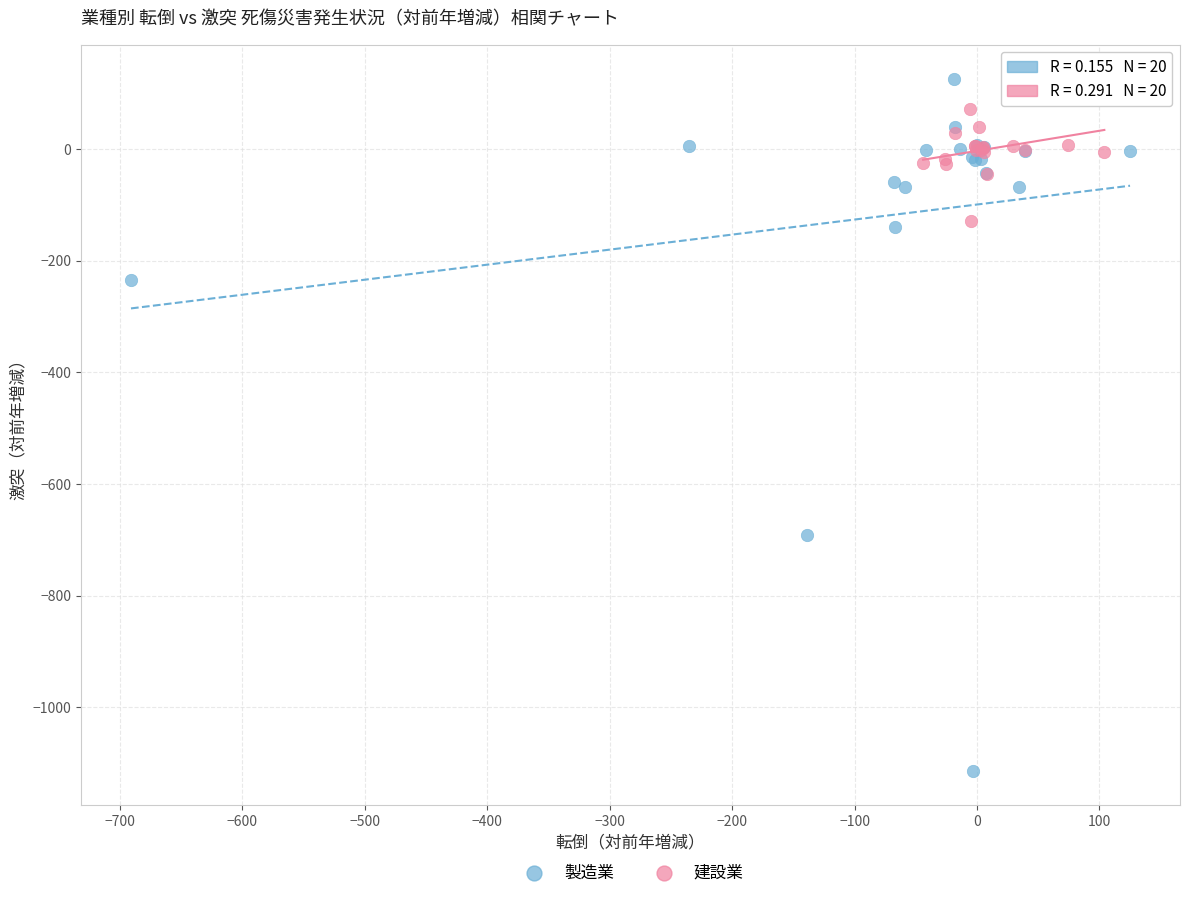

Which series reaches the minimum Y coordinate?

製造業